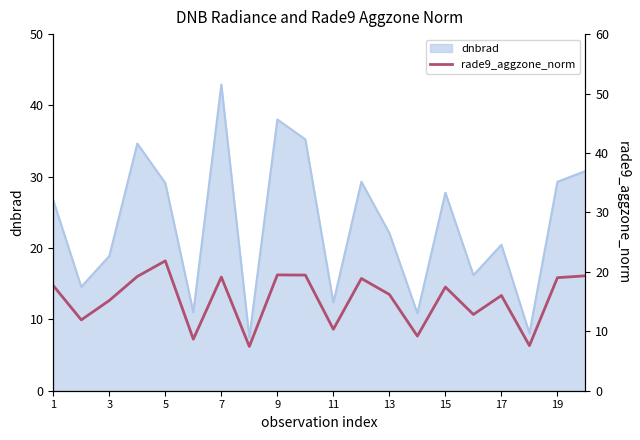

At which label does the data first exceed 17?

1